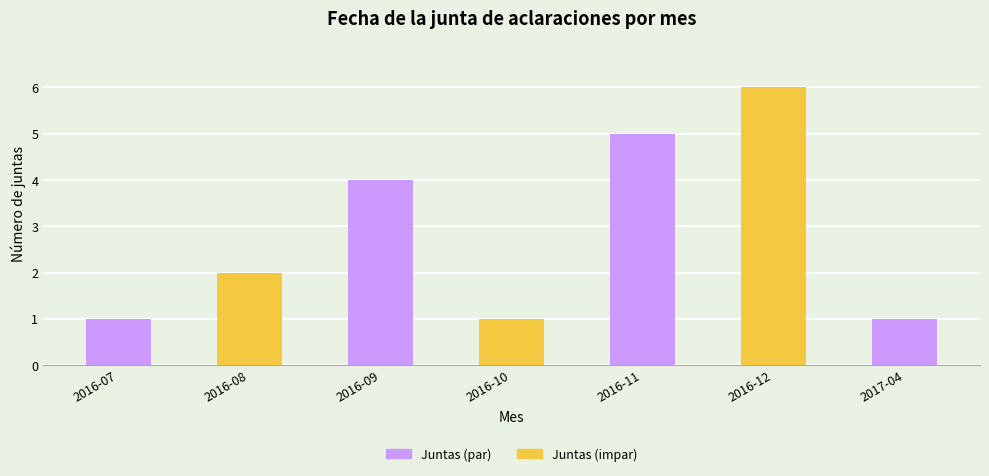

At which label is Juntas (par) closest to 2?

2016-07